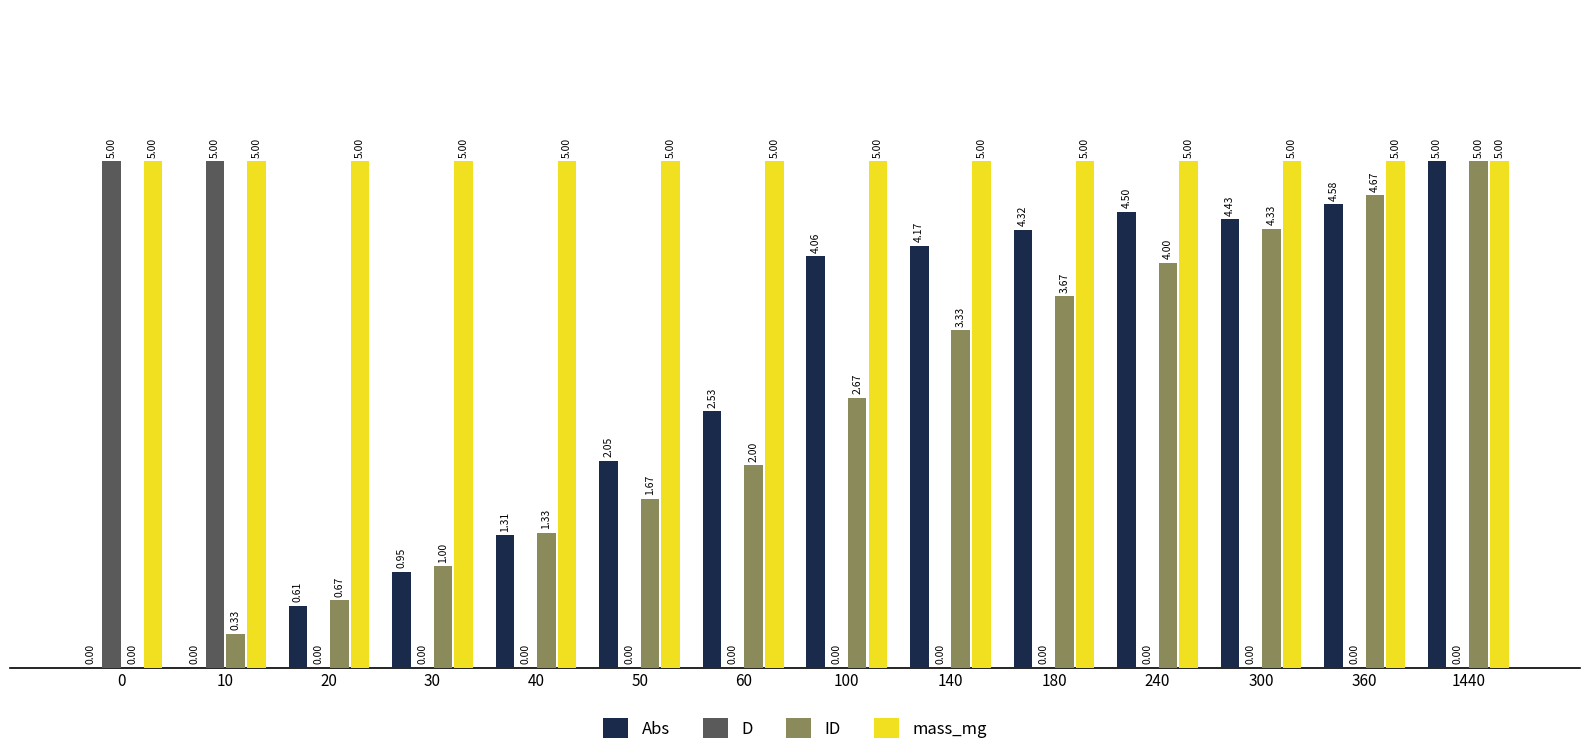

Between 40 and 60, which series saw the biggest shift?

Abs